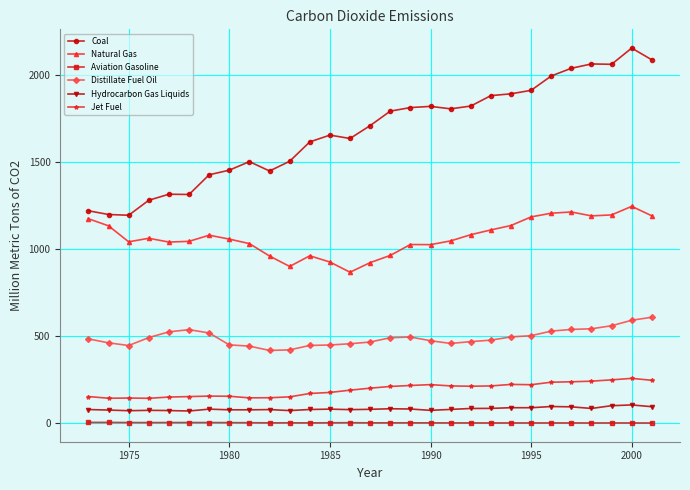

Is this an area chart (filled region under the line)?

No